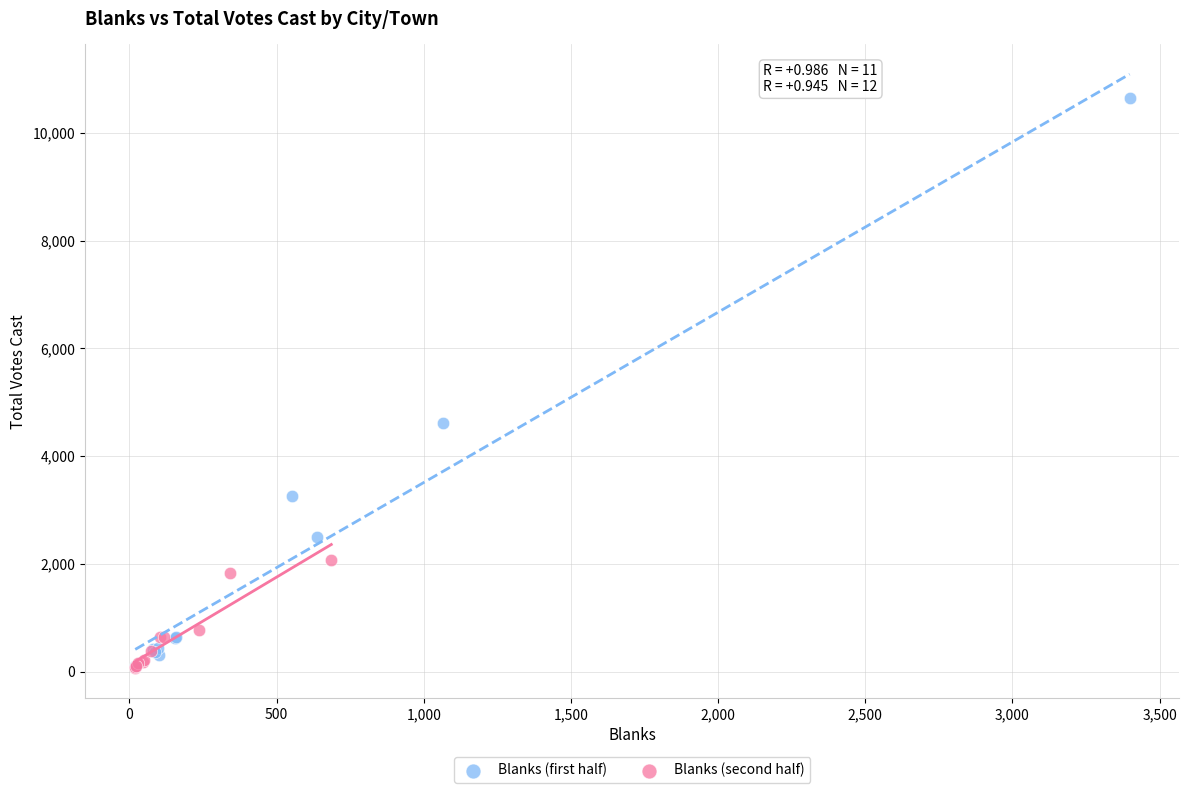

Which series has the largest Y range (max minus min)?

Blanks (first half)